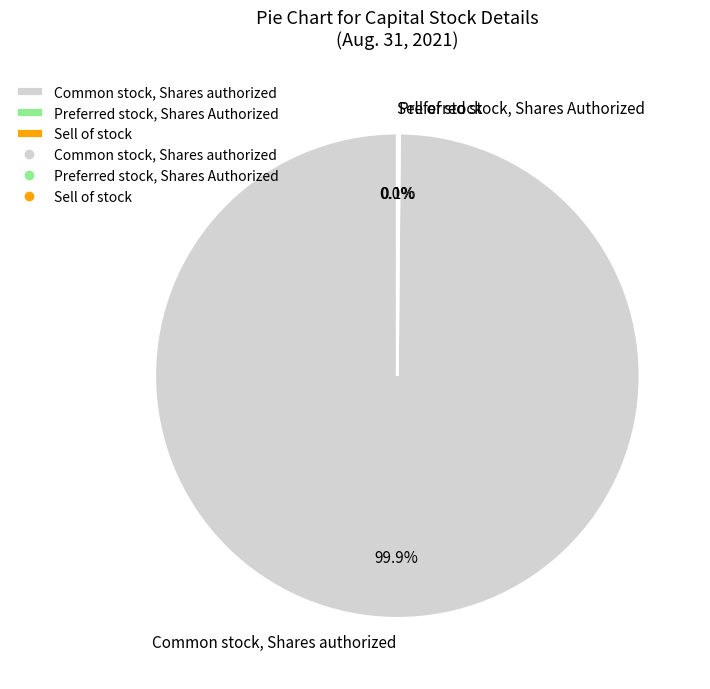

What portion of the pie excludes Common stock, Shares authorized?

0.1%